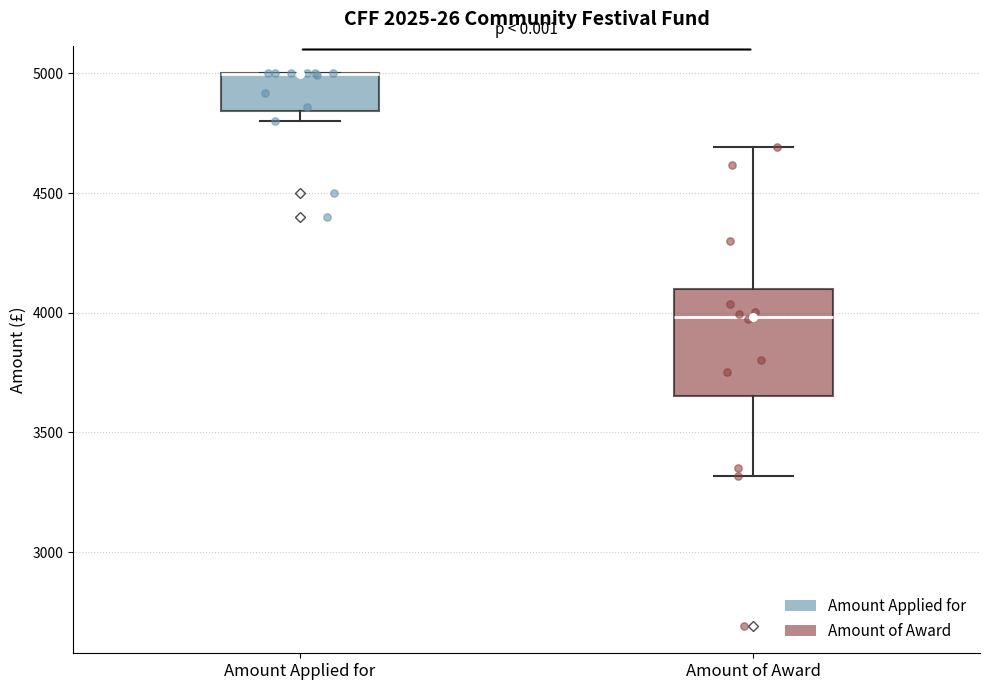

Reading left to right, read every box against the y-axis: the position of its median line, the range the box covers, and the ends of its whiskers. The values are not printed on the chart, so give them approximately, as read against the axis.

Amount Applied for: median 5000 (drawn on the box's upper edge), box 4850 to 5000, whiskers 4800 to 5000
Amount of Award: median 4000, box 3650 to 4100, whiskers 3300 to 4700